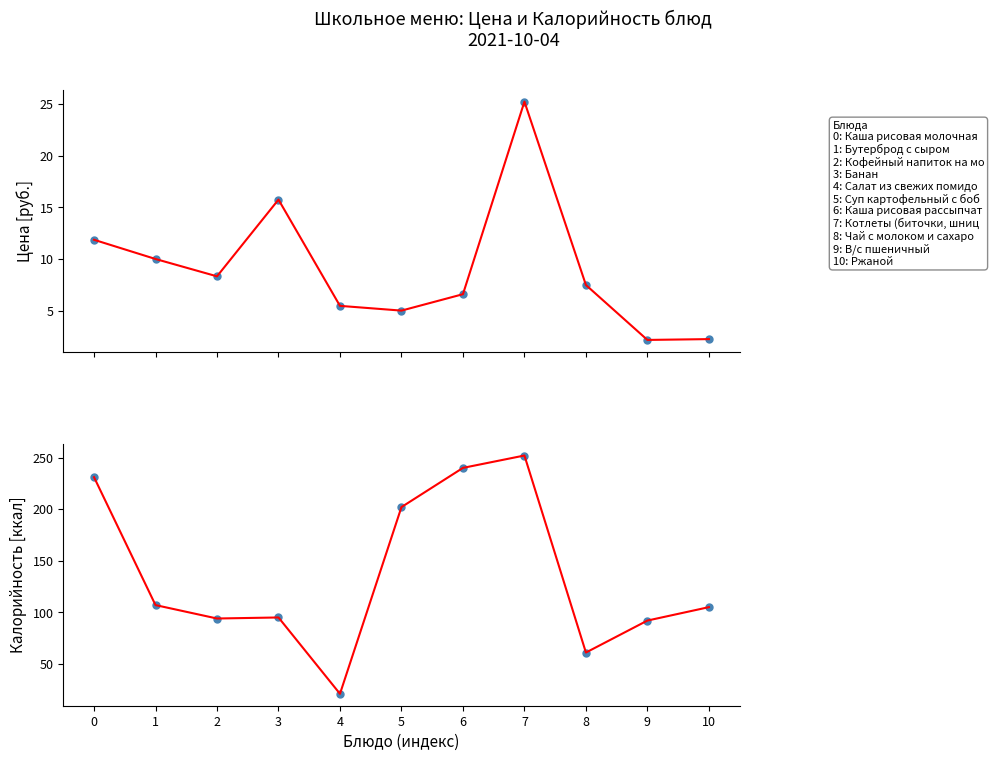

In Цена (линия), how many points are lower than both neighbors (excluding endpoints)?

3